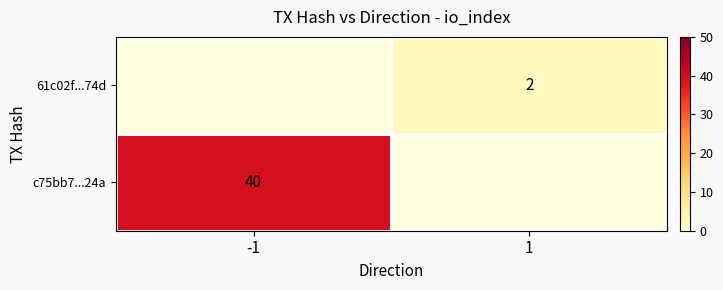

Is the value of c75bb7...24a at -1 greater than the value of 61c02f...74d at 1?

Yes